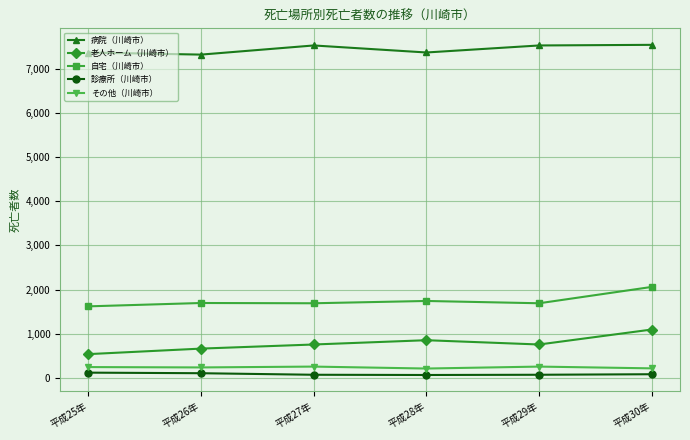

What is the value of the 診療所（川崎市） point at the 2nd from the left?

109